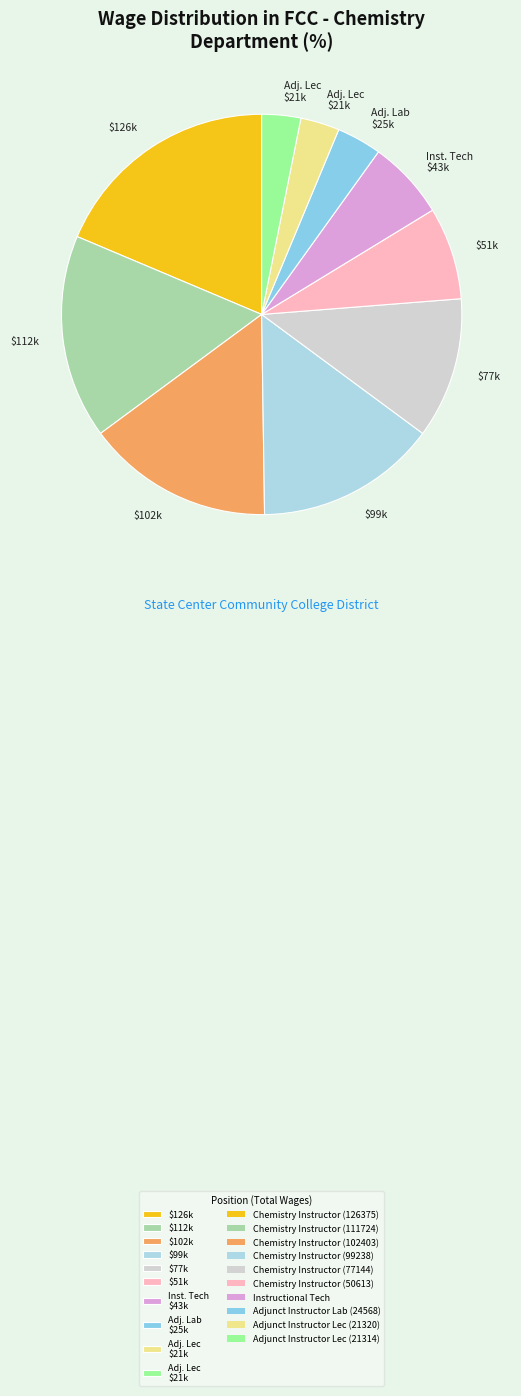

Count the number of slices in the pie.

10